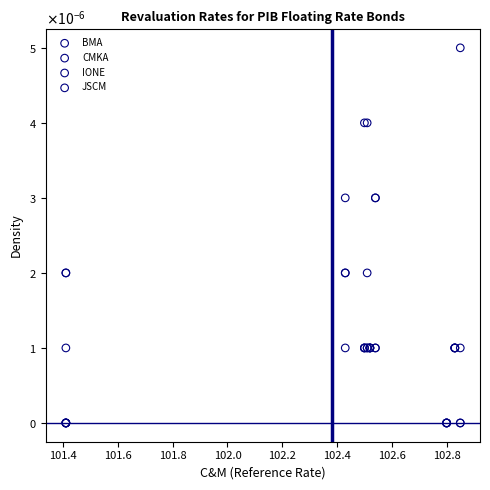

Which series reaches the maximum Y coordinate?

IONE